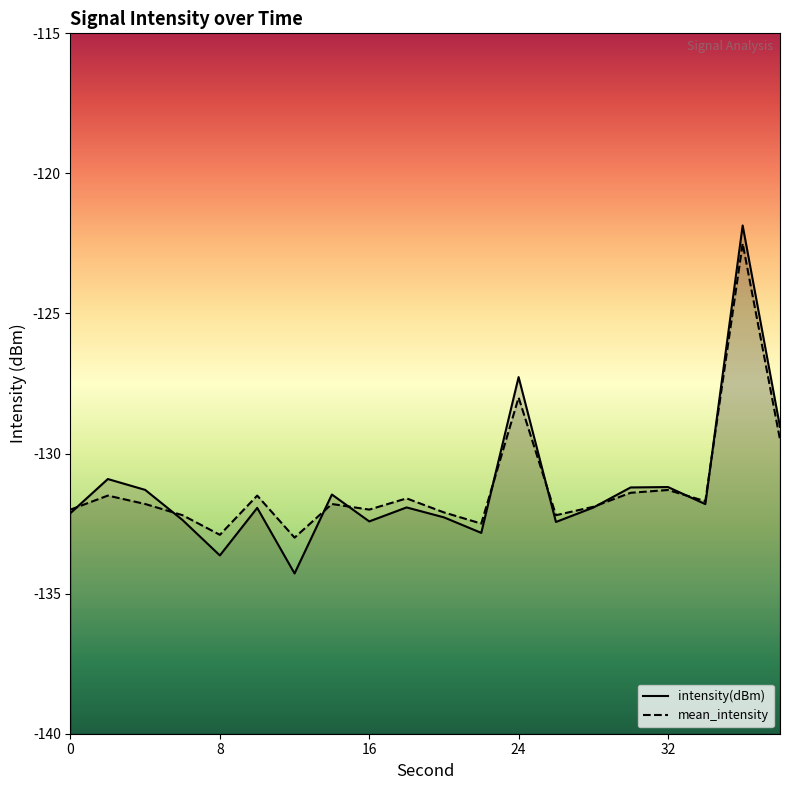

Which category has the highest value in the intensity(dBm) series?

36